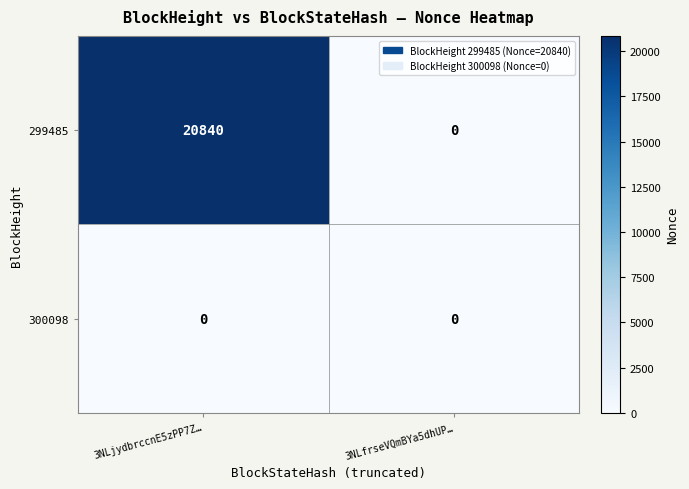

What is the greatest value displayed?

20840